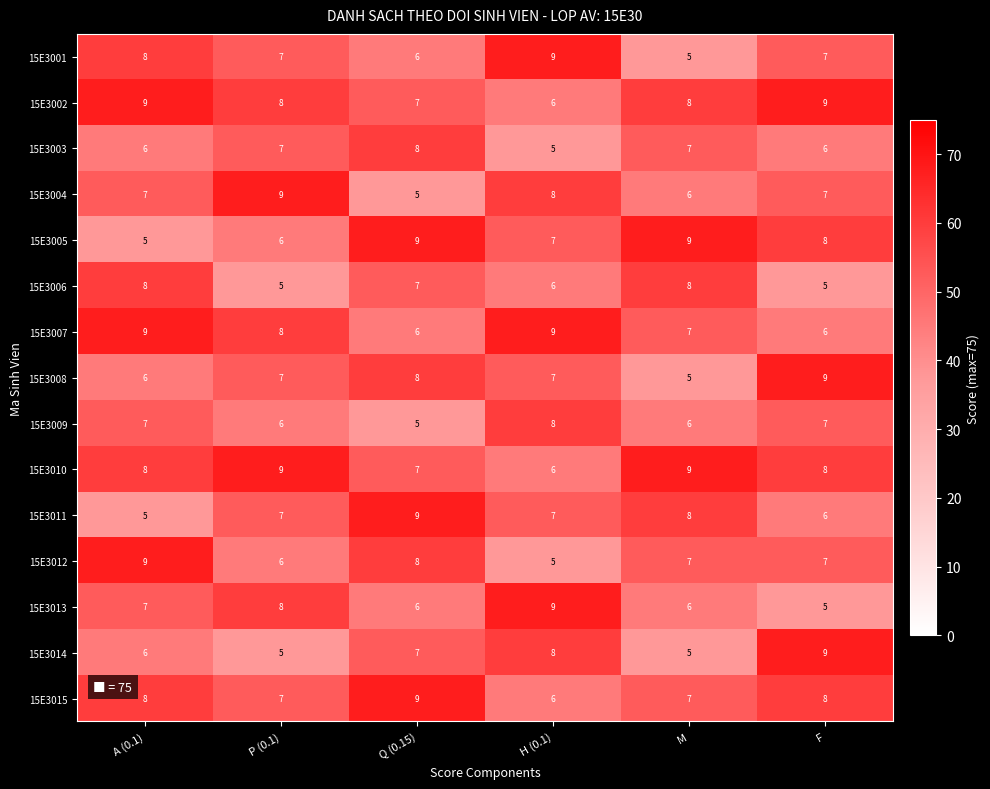

What is the average value of the 15E3014 series?

7